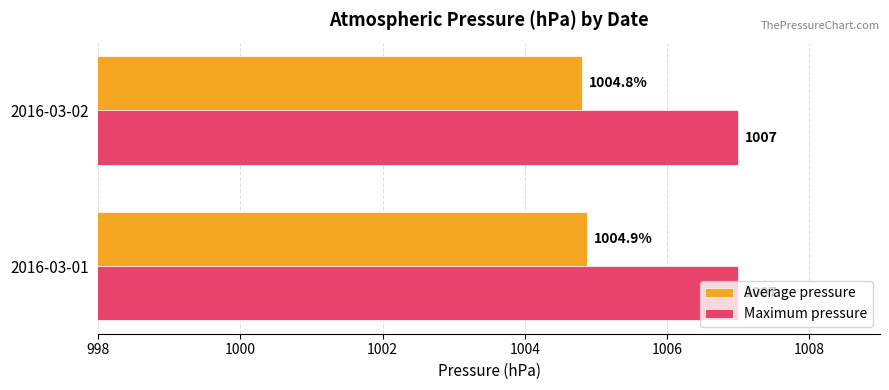

Is the value of Average pressure at 2016-03-02 greater than the value of Maximum pressure at 2016-03-01?

No